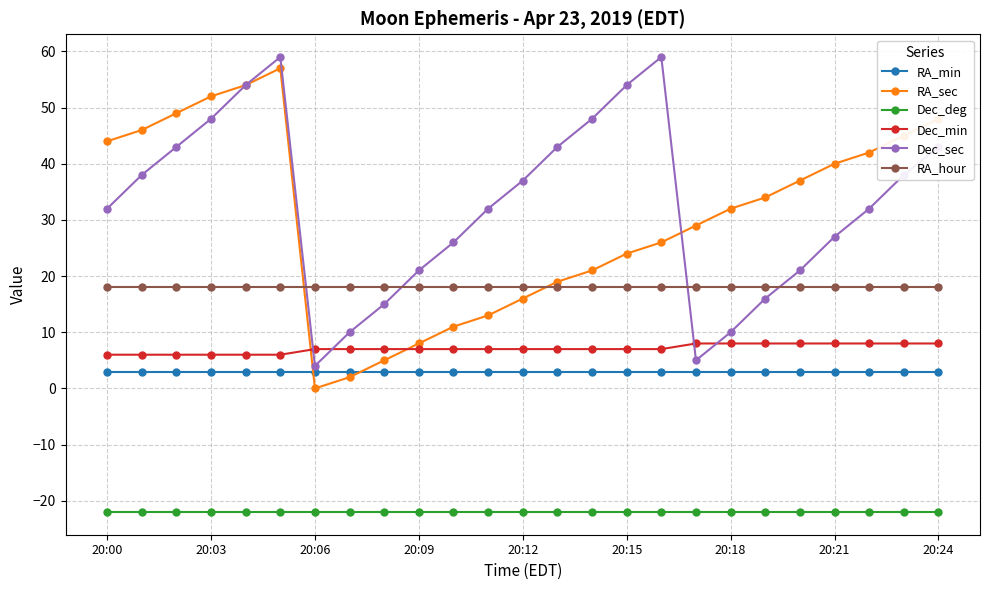

What is the value of the Dec_deg point at the 13th from the left?

-22